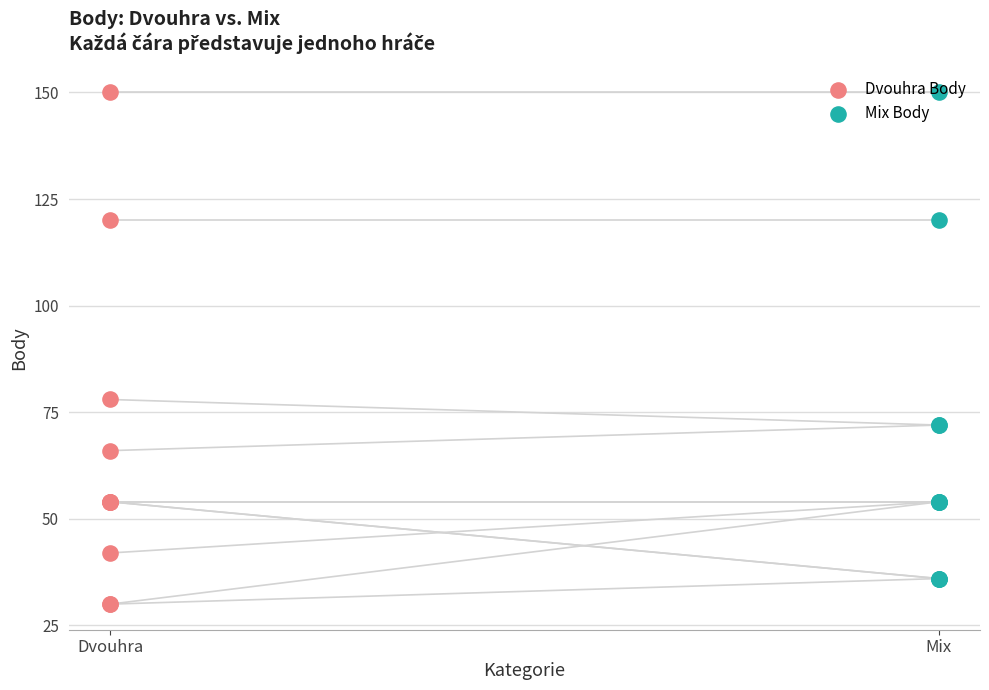

Is the value of Mix Body at 8 greater than the value of Dvouhra Body at 4?

No